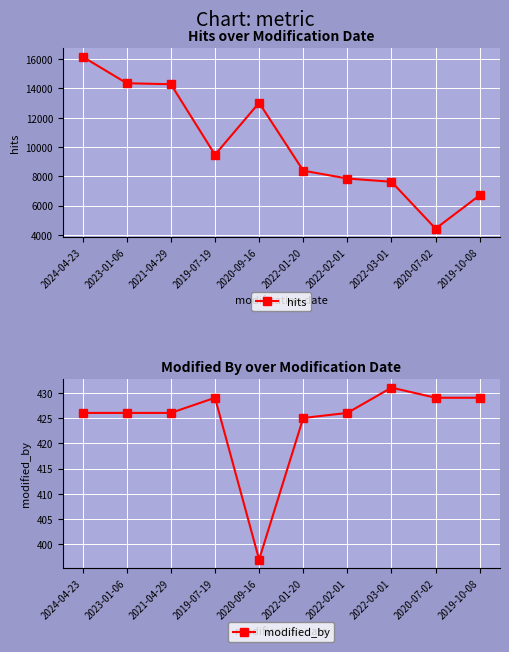

What are all the series names shown in the legend?

hits, modified_by